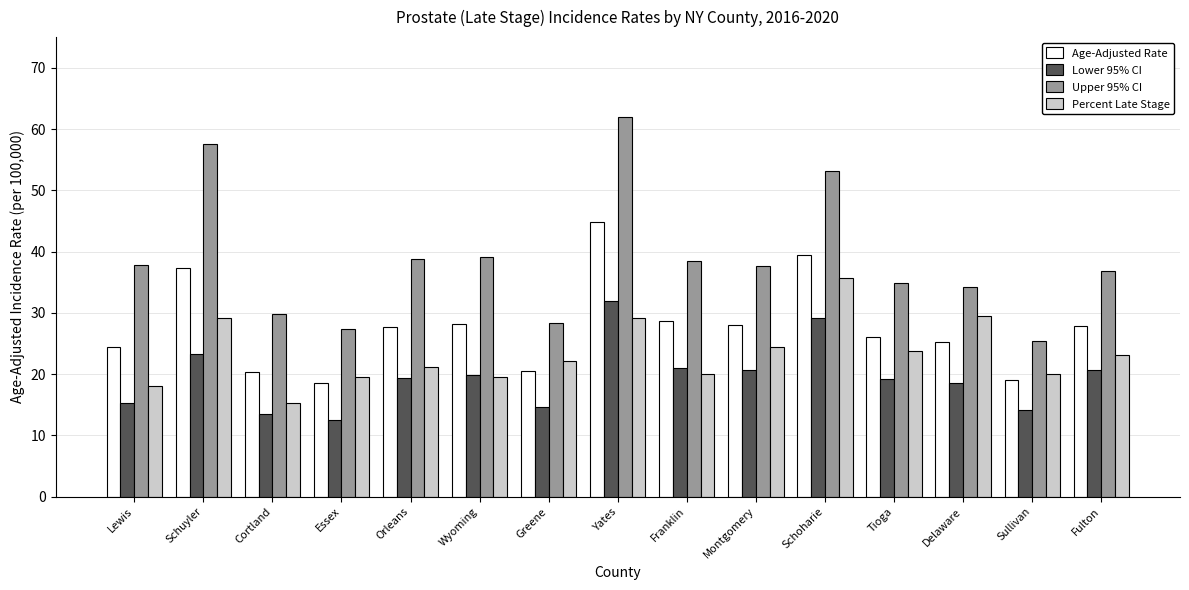

What is the value of the Upper 95% CI bar at the 12th from the left?

34.8